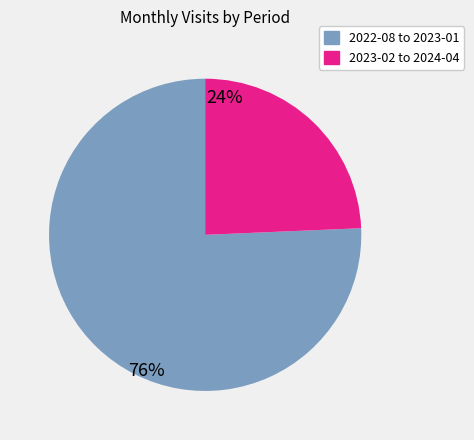

Is there a majority slice in this chart?

Yes